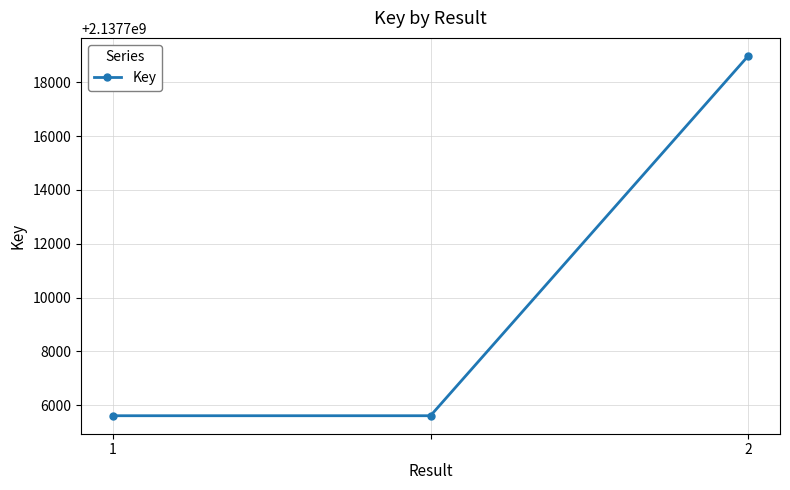

What is the value of the 1st point from the left?

2137705613